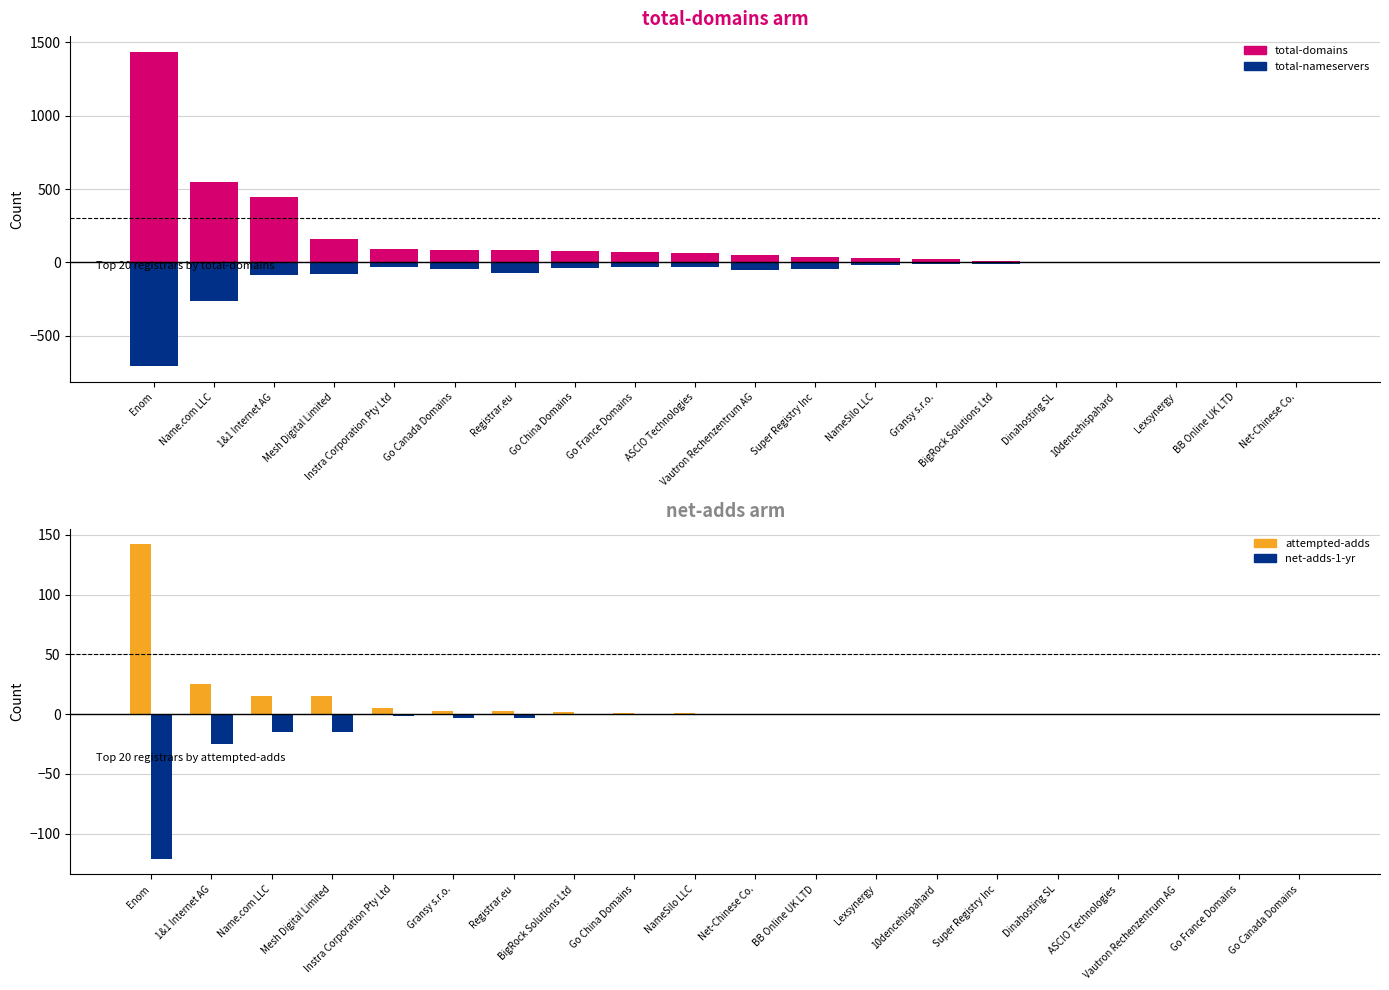

What is the difference between the maximum and minimum values in the total-domains series?

1434